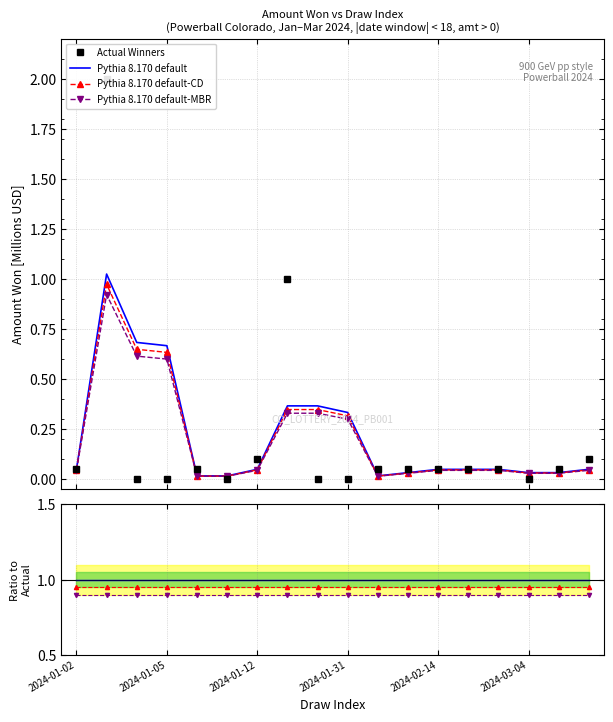

Which has a higher value, 2024-03-04 or 2024-01-16?

2024-01-16